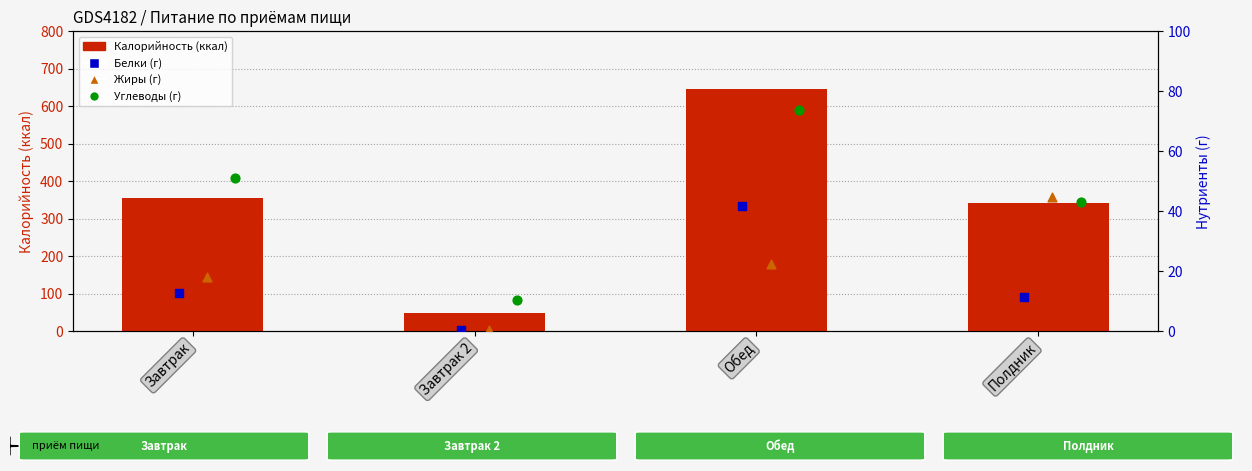

What are all the series names shown in the legend?

Калорийность (ккал), Белки (г), Жиры (г), Углеводы (г)